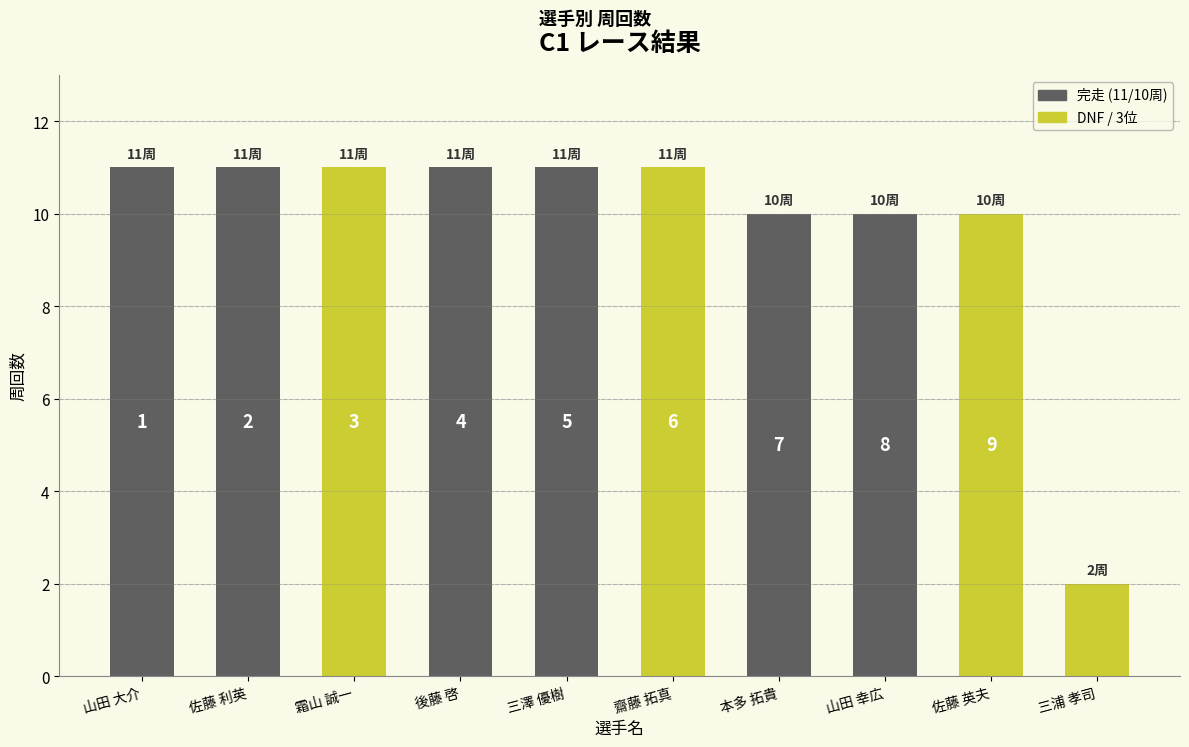

The value at 後藤 啓 is 4. True or false?

False